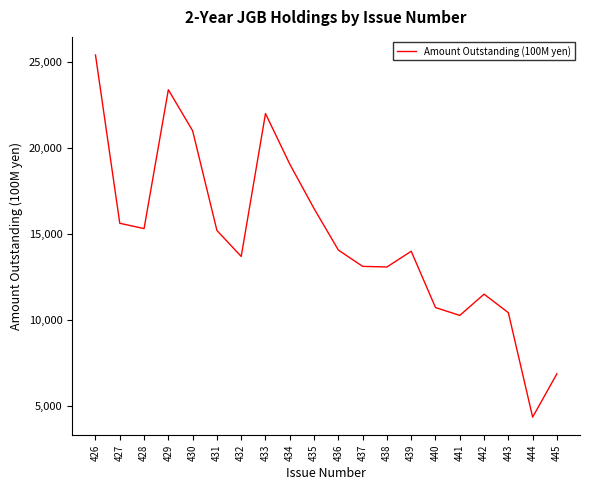

How many values are below 14065?

10